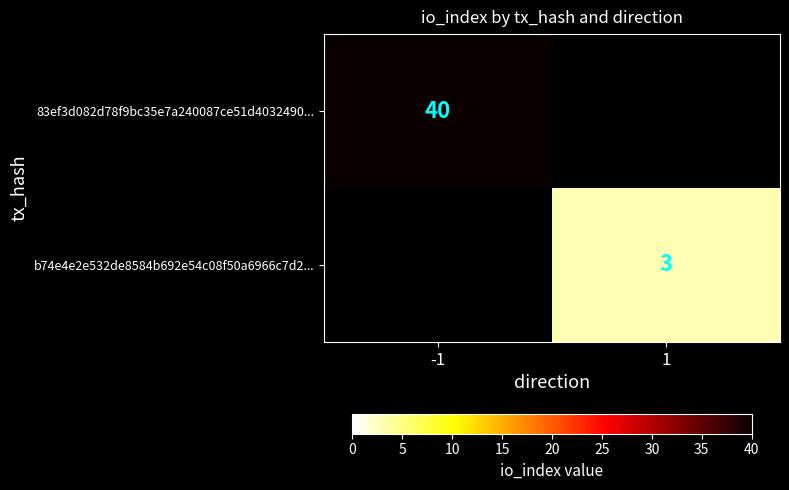

The value of b74e4e2e532de8584b692e54c08f50a6966c7d2... at 1 is 1. True or false?

False